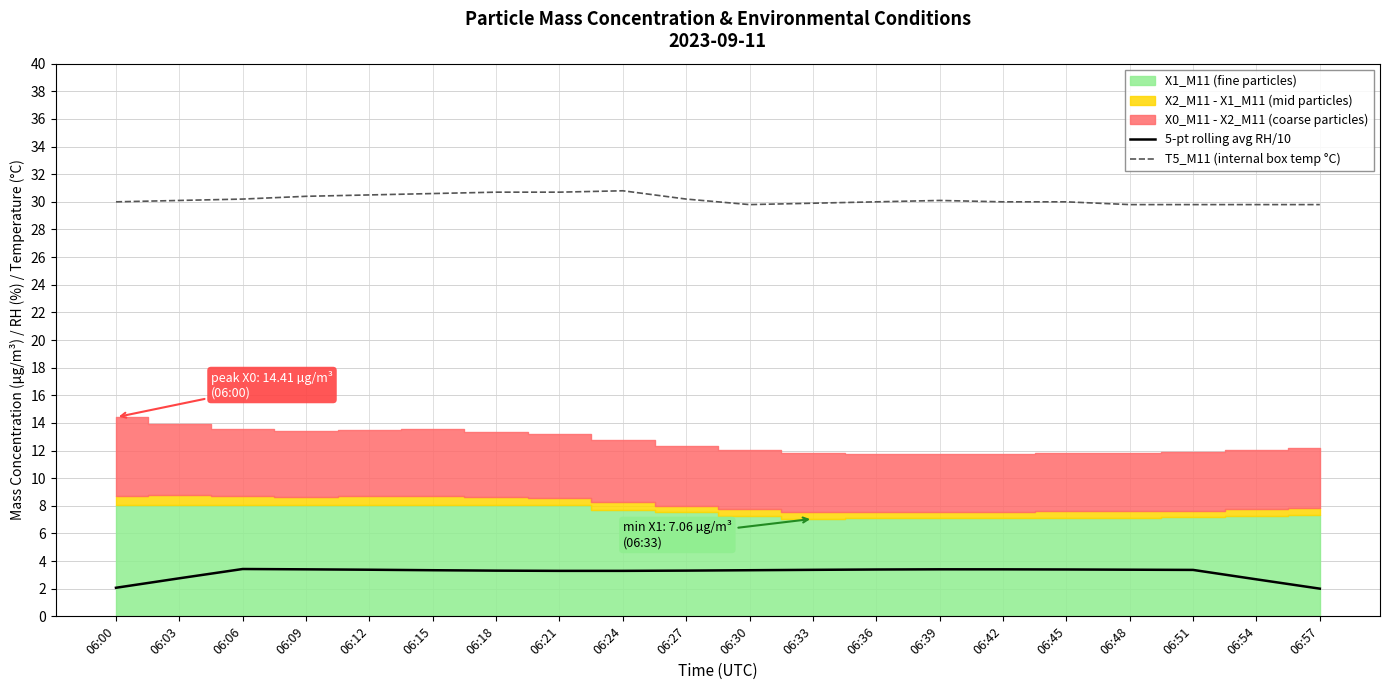

The value of T5_M11 (internal box temp °C) at 06:45 is 30.0. True or false?

True